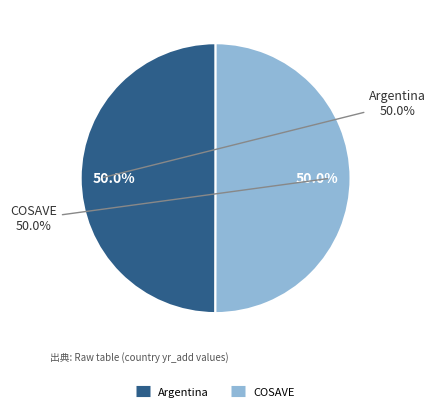

Approximately how many times larger is the value at Argentina compared to COSAVE?

1.0